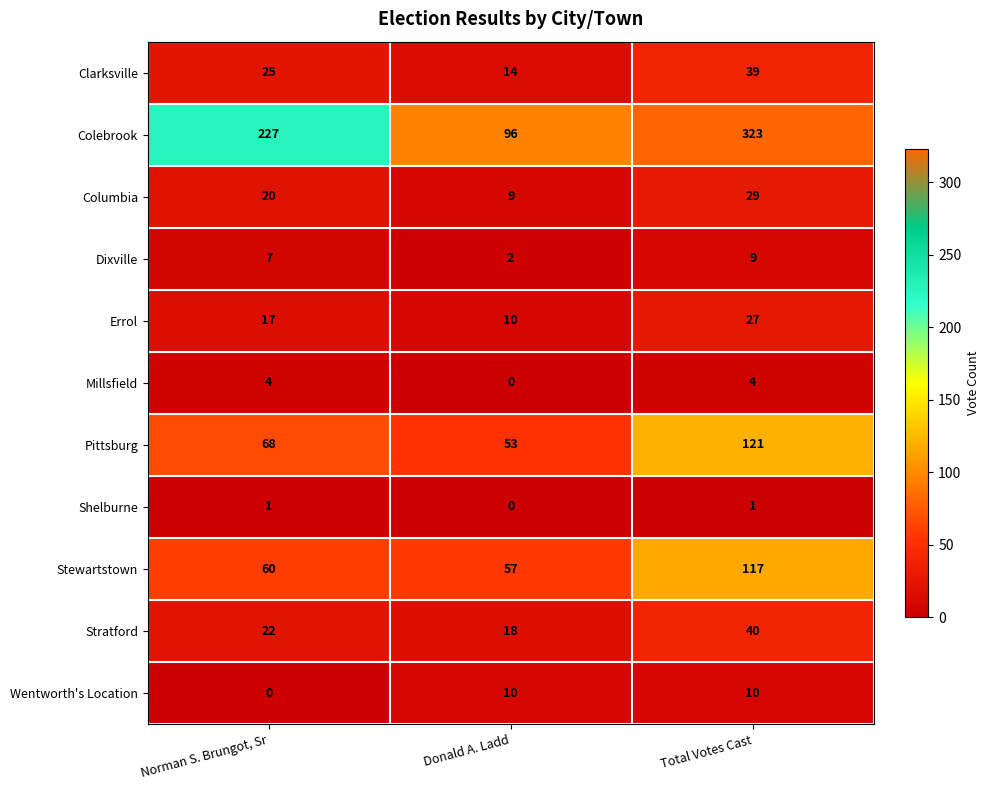

How many data points does each series have?

3